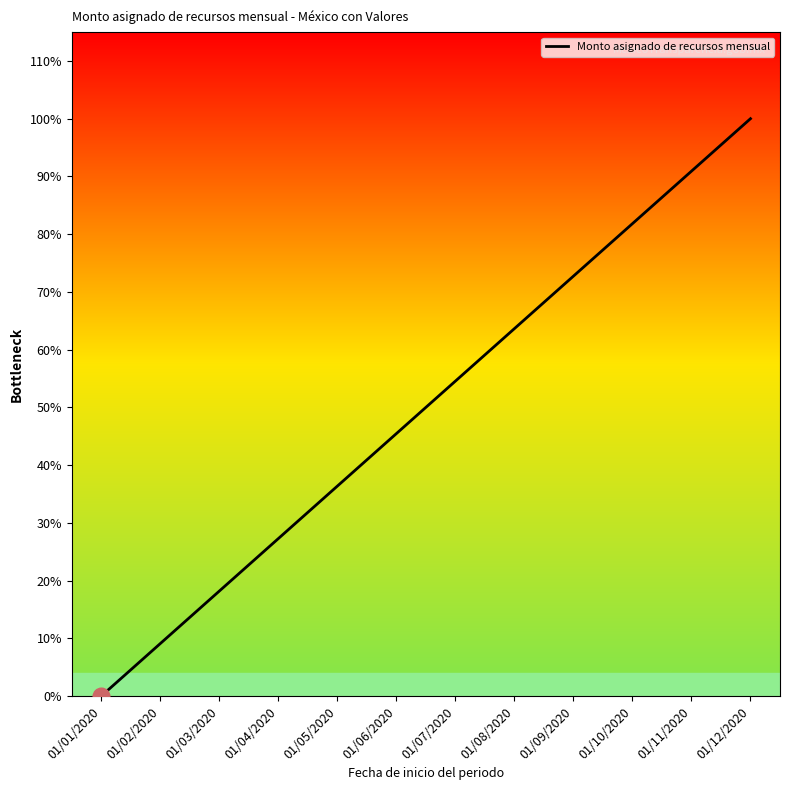

Between 01/06/2020 and 01/09/2020, which is larger?

01/09/2020